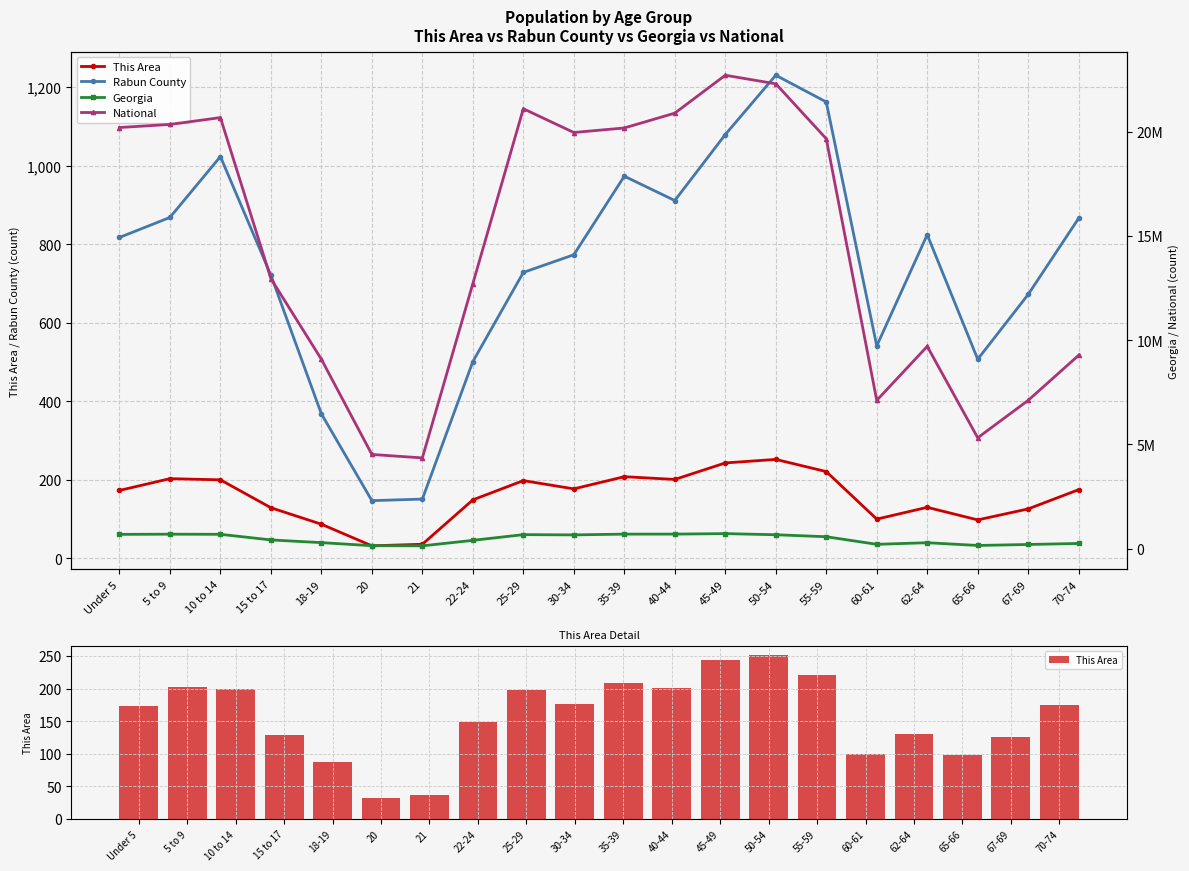

What is the difference between the highest and lowest values at 10 to 14?

20676994